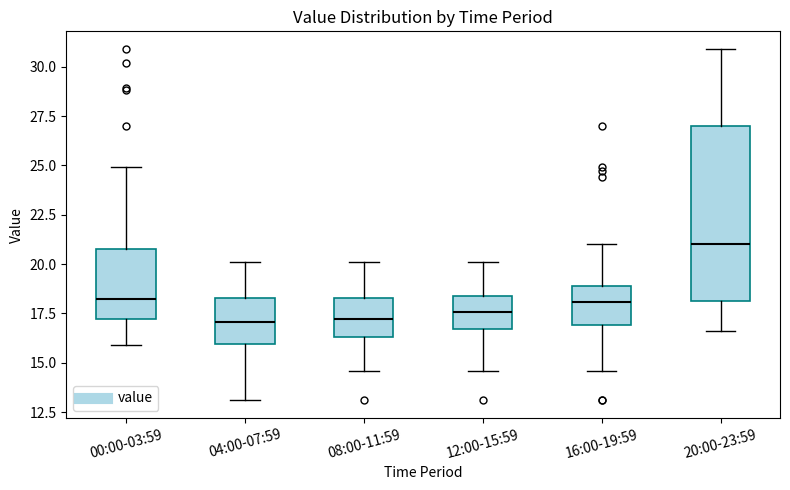

Reading left to right, transcribe this box plot: for each box, give where its median line is, the range the box spans, and where its two whiskers end, as read against the y-axis. The values are not printed on the chart, so give them approximately, as read against the axis.

00:00-03:59: median 18.5, box 17.0 to 21.0, whiskers 16.0 to 25.0
04:00-07:59: median 17.0, box 16.0 to 18.5, whiskers 13.0 to 20.0
08:00-11:59: median 17.0, box 16.5 to 18.5, whiskers 14.5 to 20.0
12:00-15:59: median 17.5, box 16.5 to 18.5, whiskers 14.5 to 20.0
16:00-19:59: median 18.0, box 17.0 to 19.0, whiskers 14.5 to 21.0
20:00-23:59: median 21.0, box 18.0 to 27.0, whiskers 16.5 to 31.0